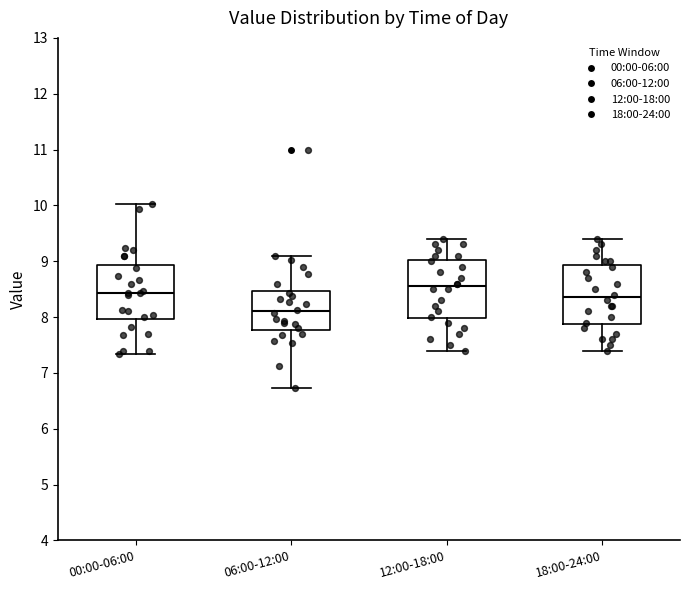

Which box's median line is the highest?

12:00-18:00